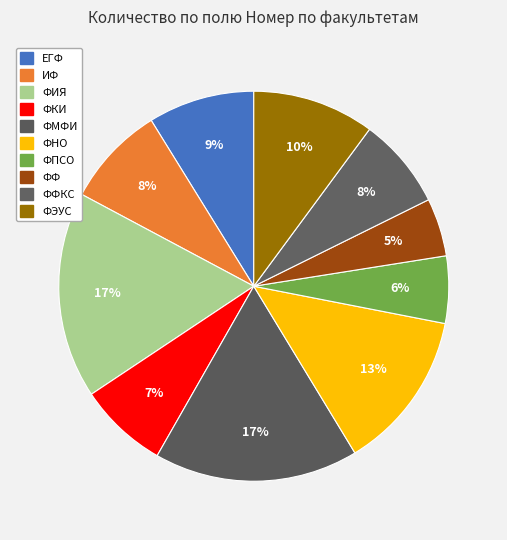

What is the smallest slice in the pie chart?

ФФ